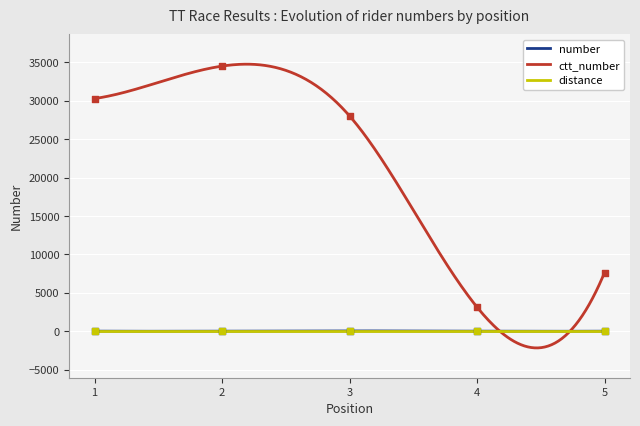

What is the maximum value for ctt_number?

34771.1